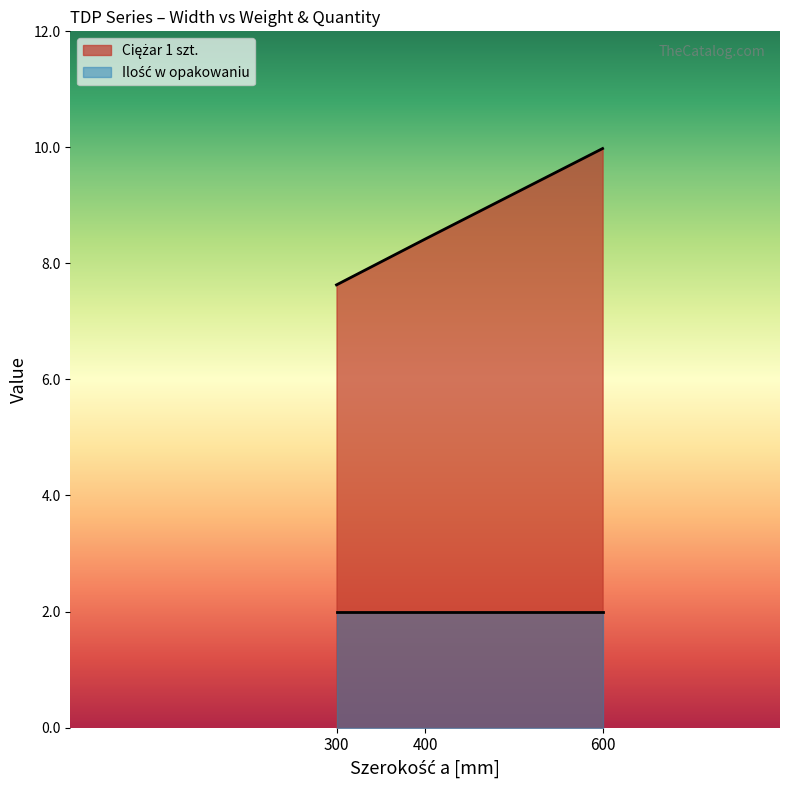

What is the value of the 3rd point from the left?

10.0